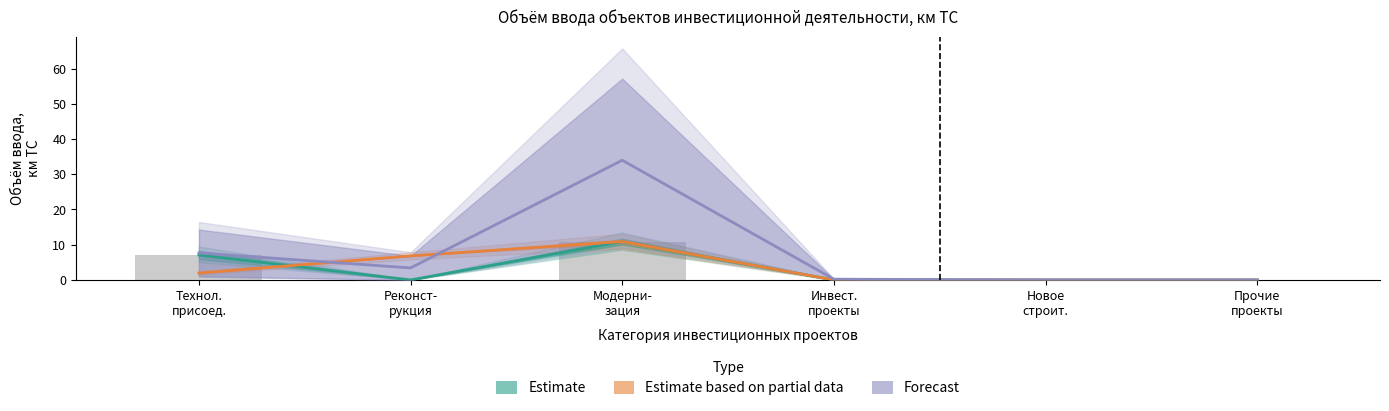

How many bars are there in total?

18